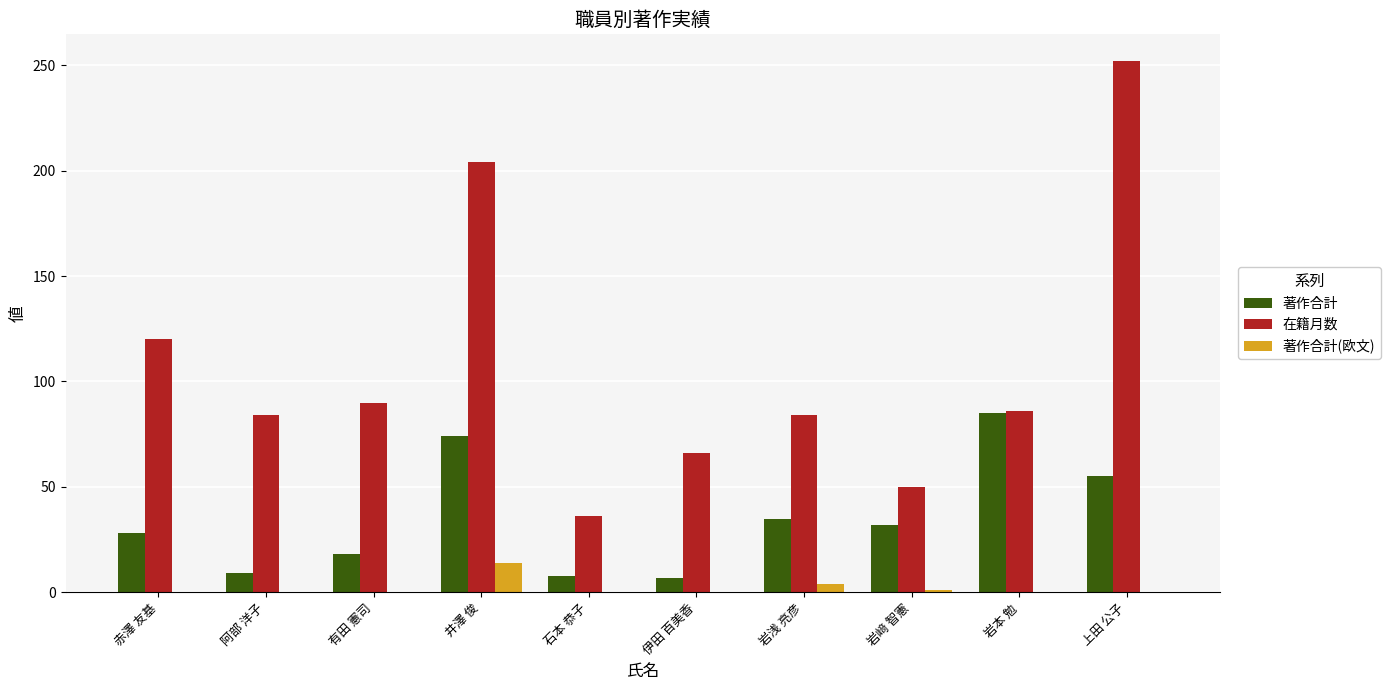

What is the maximum value shown in the chart?

252